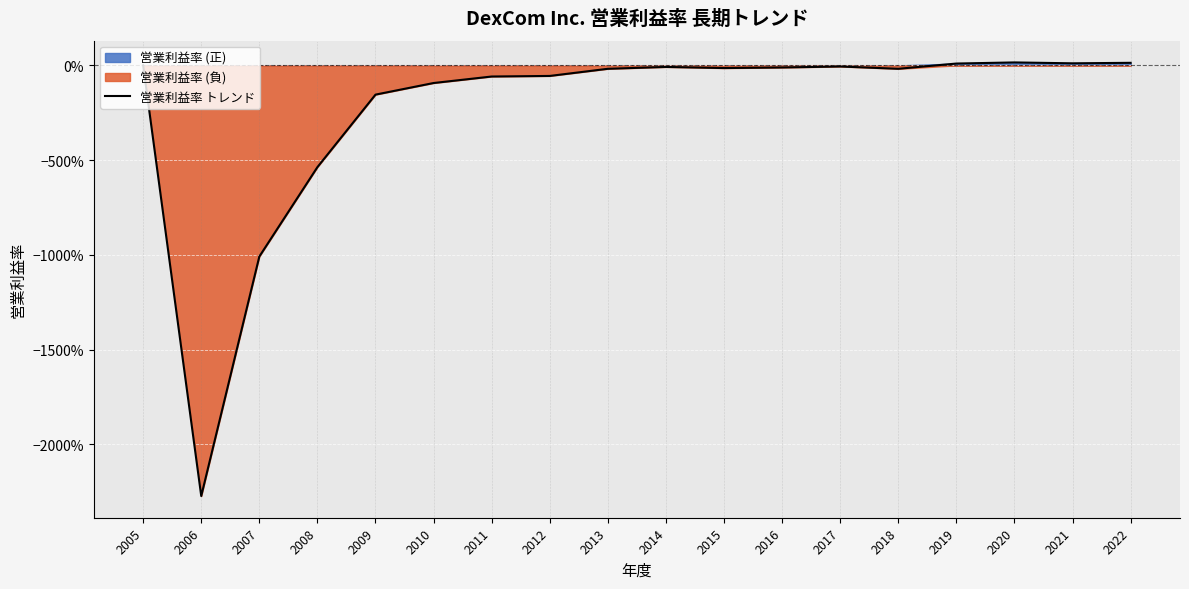

List the labels in order of value, largest first.

2020, 2022, 2021, 2019, 2005, 2017, 2014, 2016, 2015, 2013, 2018, 2012, 2011, 2010, 2009, 2008, 2007, 2006